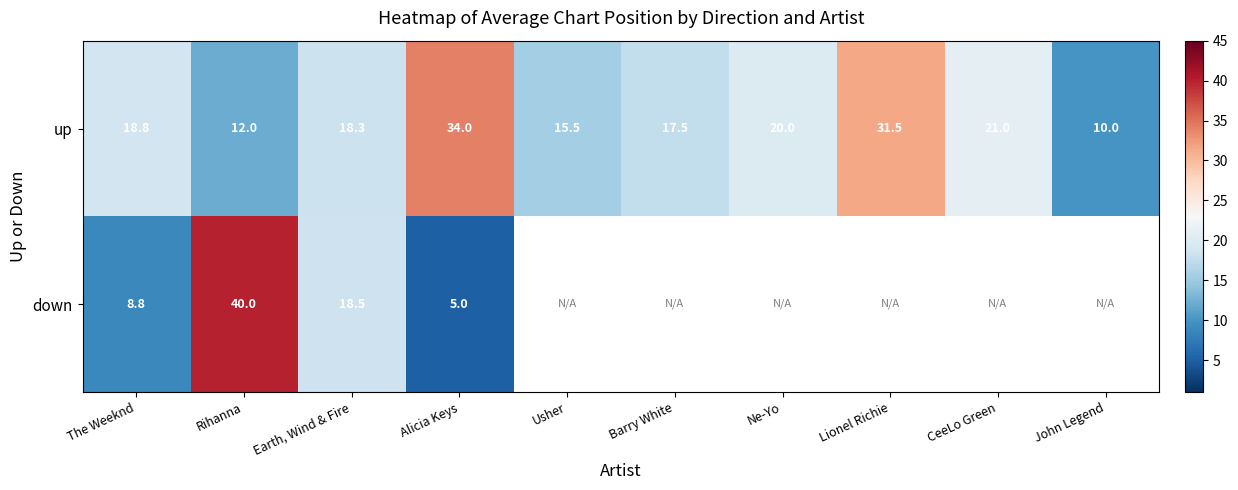

Is the value of down at Earth, Wind & Fire greater than the value of up at The Weeknd?

No